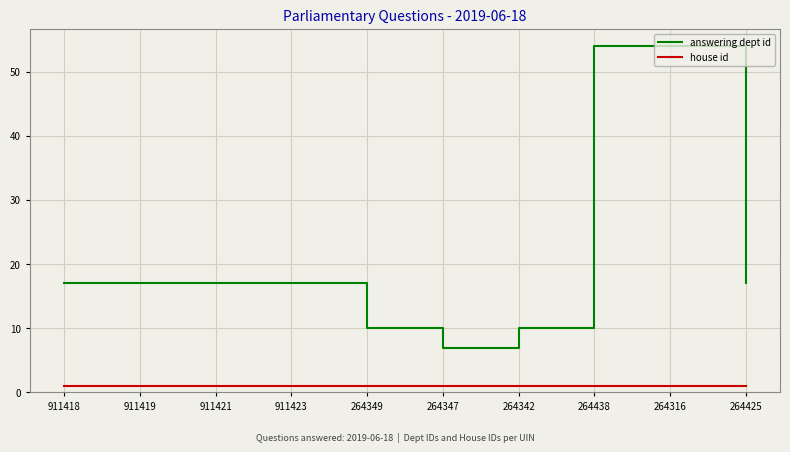

The value of answering dept id at 264316 is 54. True or false?

True